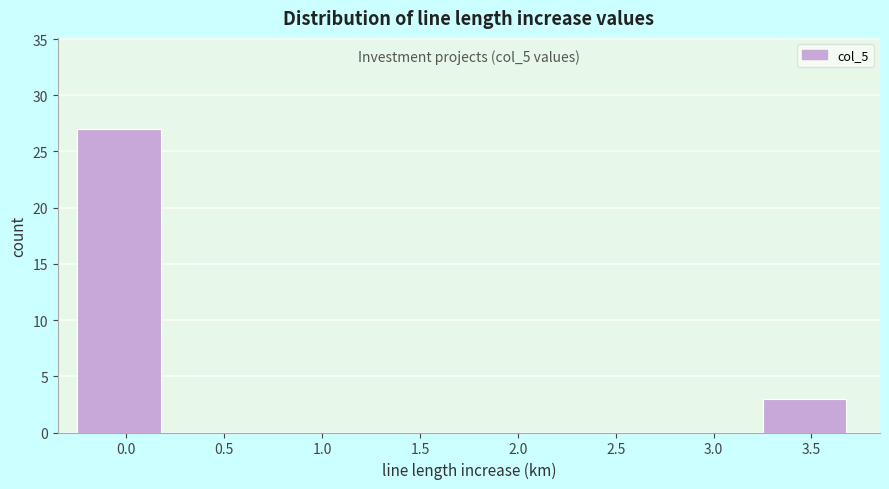

Reading left to right, what are all the values shown in this chart?

0.0=27	0.5=0	1.0=0	1.5=0	2.0=0	2.5=0	3.0=0	3.5=3